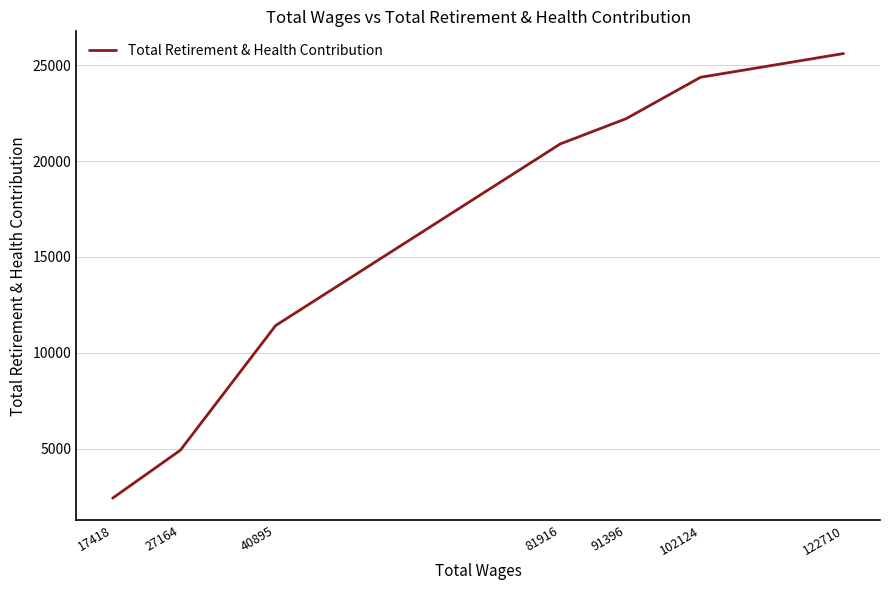

Does the chart display data point markers on the line(s)?

No